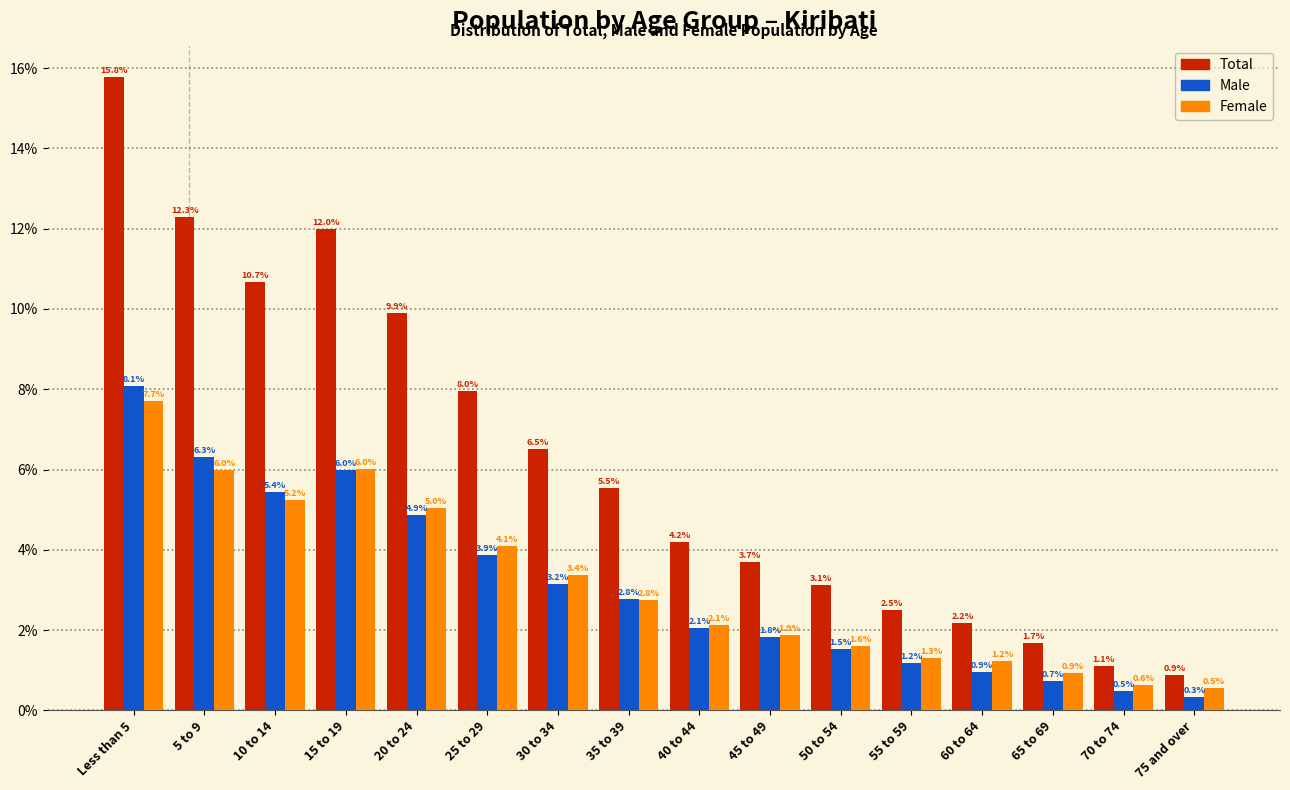

Reading left to right, list all the values displayed in this chart.

Total: 15.8	12.3	10.7	12.0	9.9	8.0	6.5	5.5	4.2	3.7	3.1	2.5	2.2	1.7	1.1	0.9
Male: 8.1	6.3	5.4	6.0	4.9	3.9	3.2	2.8	2.1	1.8	1.5	1.2	0.9	0.7	0.5	0.3
Female: 7.7	6.0	5.2	6.0	5.0	4.1	3.4	2.8	2.1	1.9	1.6	1.3	1.2	0.9	0.6	0.5